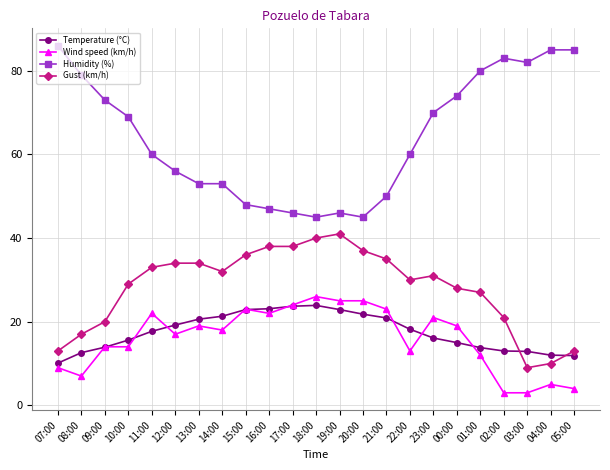

The value of Temperature (°C) at 17:00 is 33.2. True or false?

False